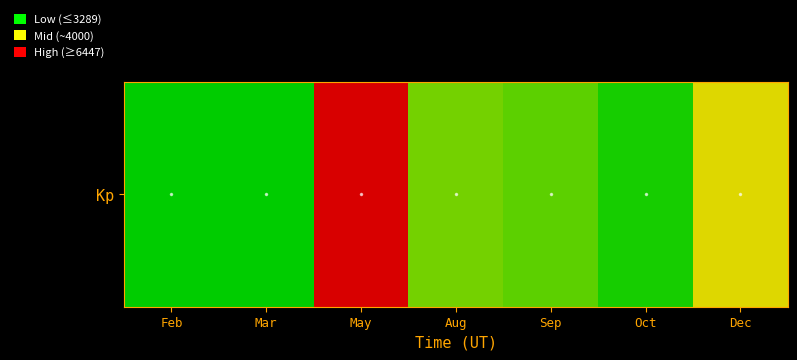

The value at May is 3644.5. True or false?

False